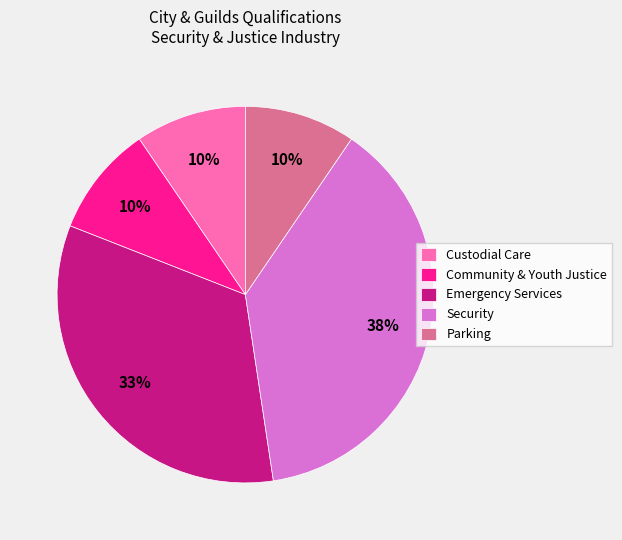

What is the largest slice in the pie chart?

Security